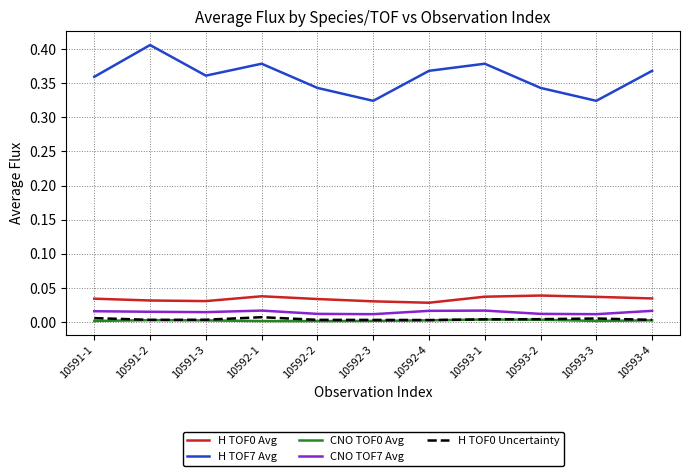

True or false: H TOF0 Uncertainty has more than 0 interior local peaks.

True